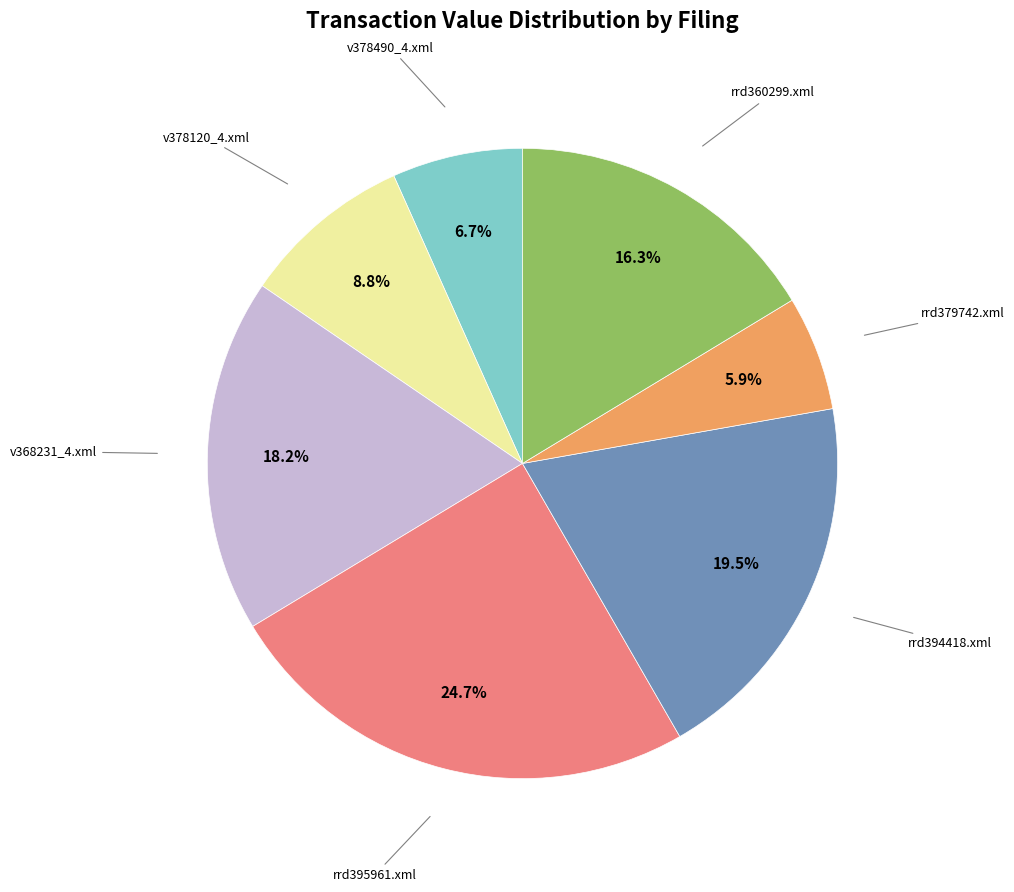

To the nearest percent, what is the average slice percentage?

14%